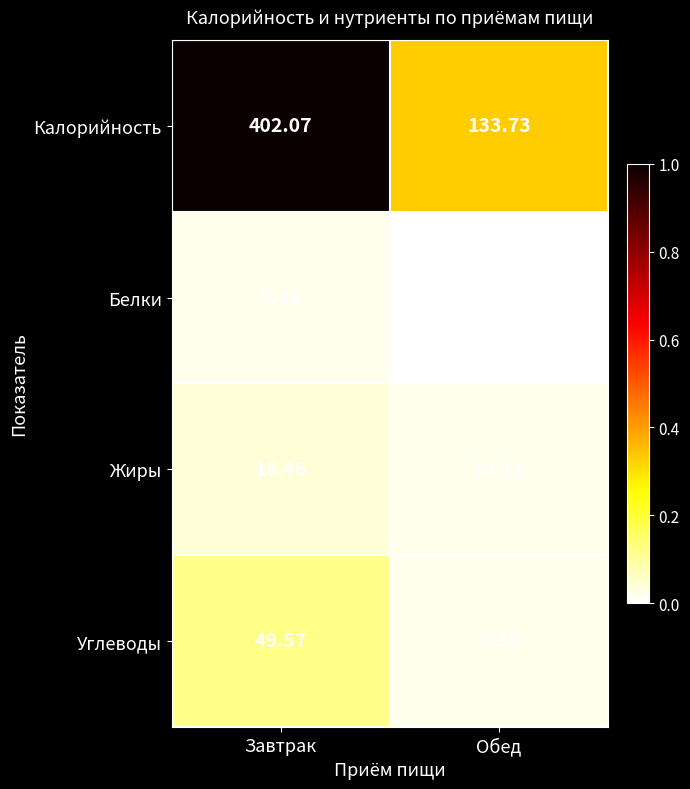

Which series changed the most between Завтрак and Обед?

Калорийность